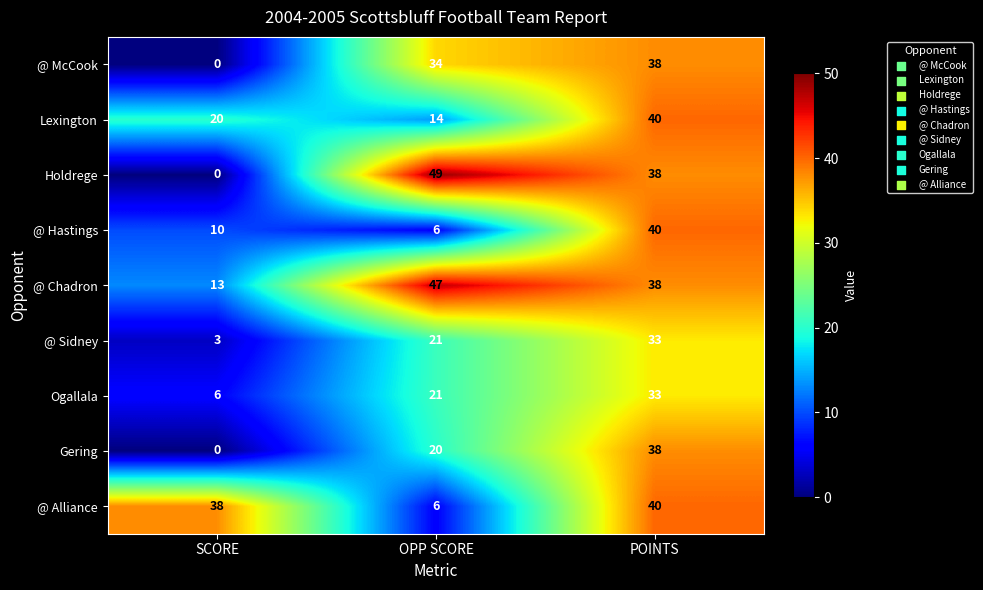

At which label is Gering closest to 19?

OPP SCORE